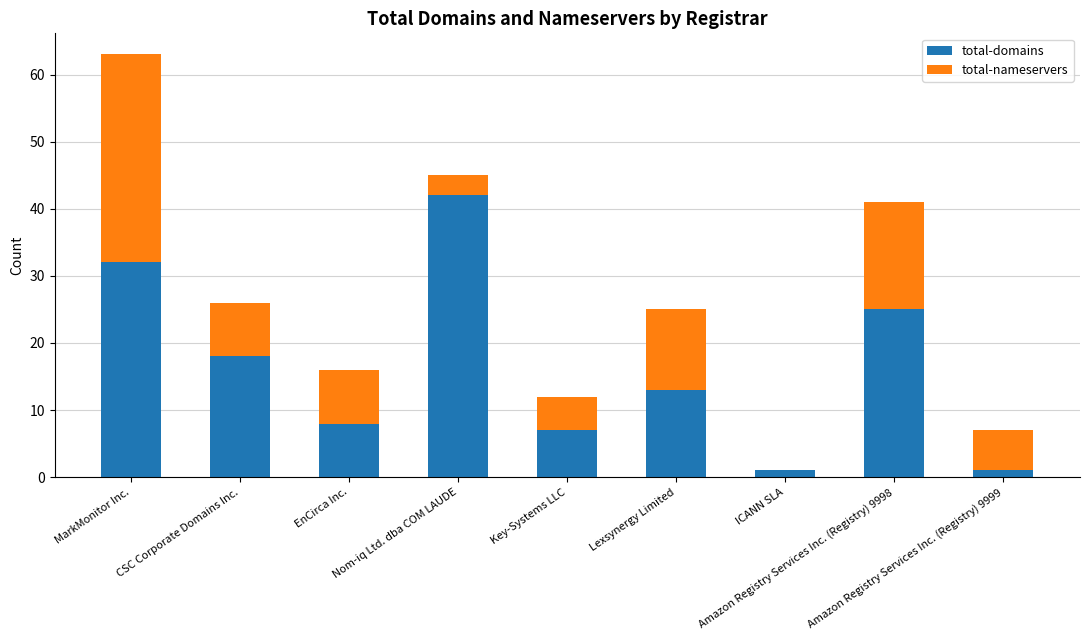

What is the sum of all total-domains values?

147